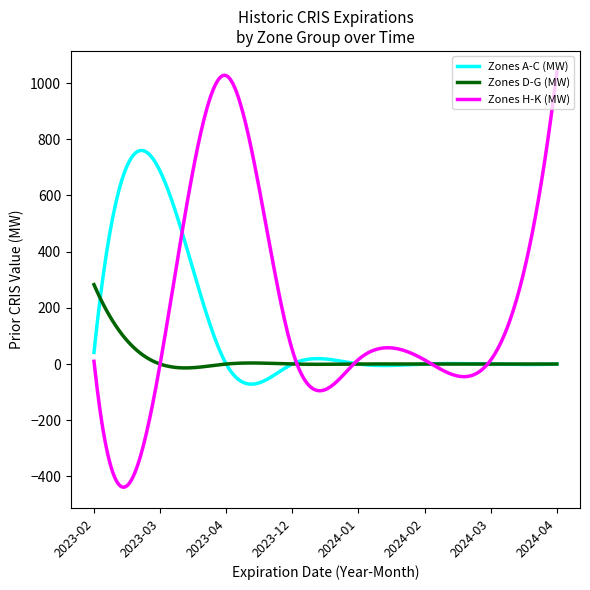

What are all the series names shown in the legend?

Zones A-C (MW), Zones D-G (MW), Zones H-K (MW)